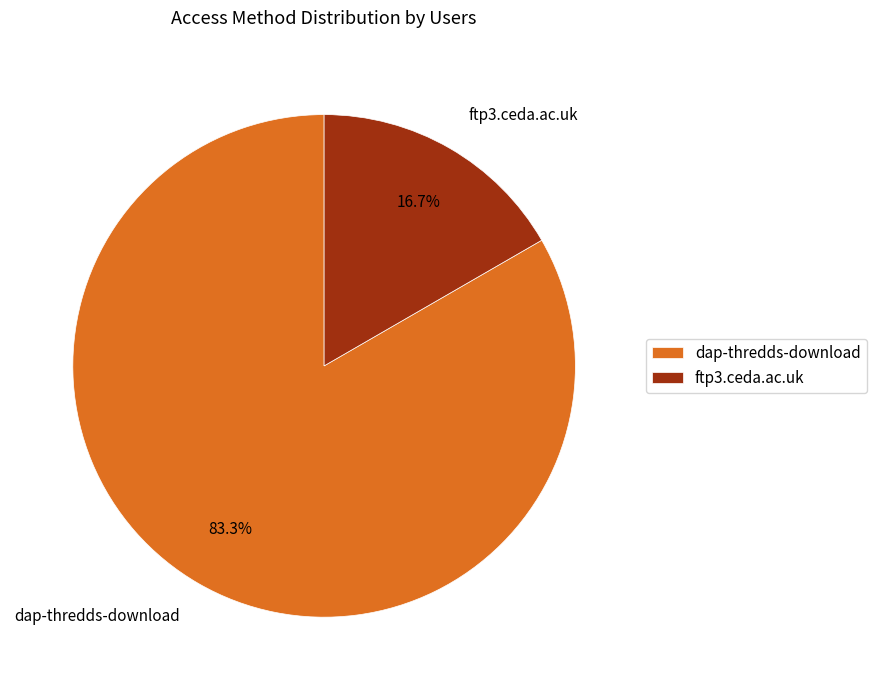

Is it true that dap-thredds-download is 83% of the pie?

True